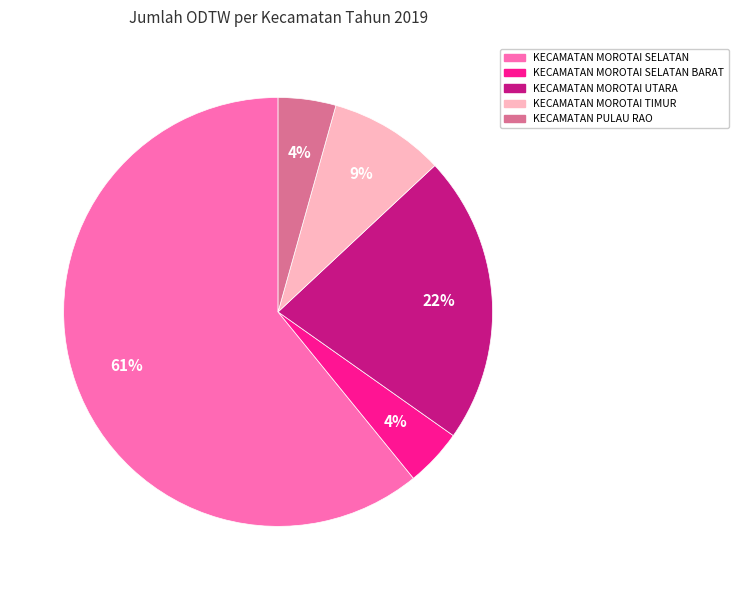

To the nearest percent, what is the difference between the largest and smallest slice percentages?

57%